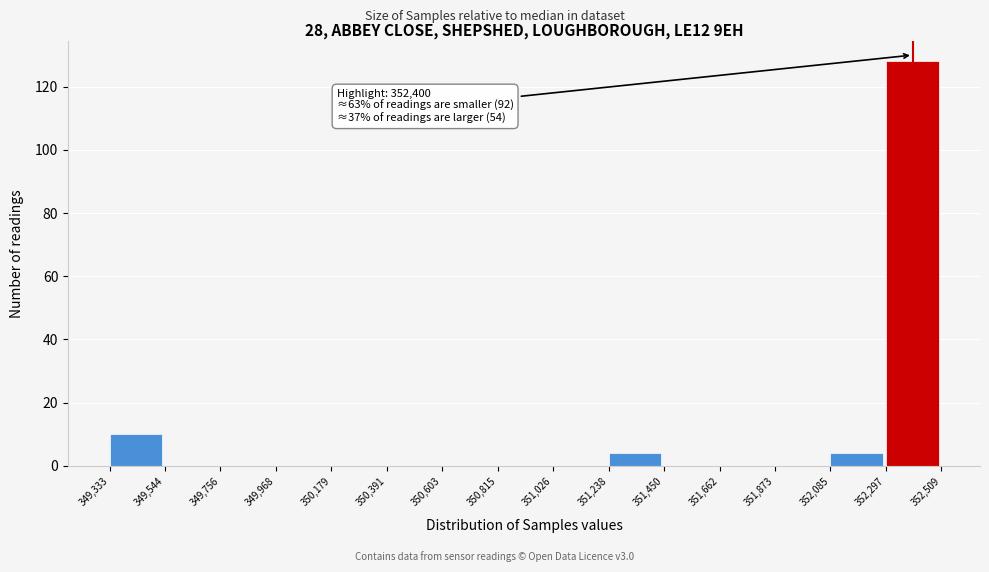

Over which range of the x-axis is the bar tallest?

352,297 to 352,509